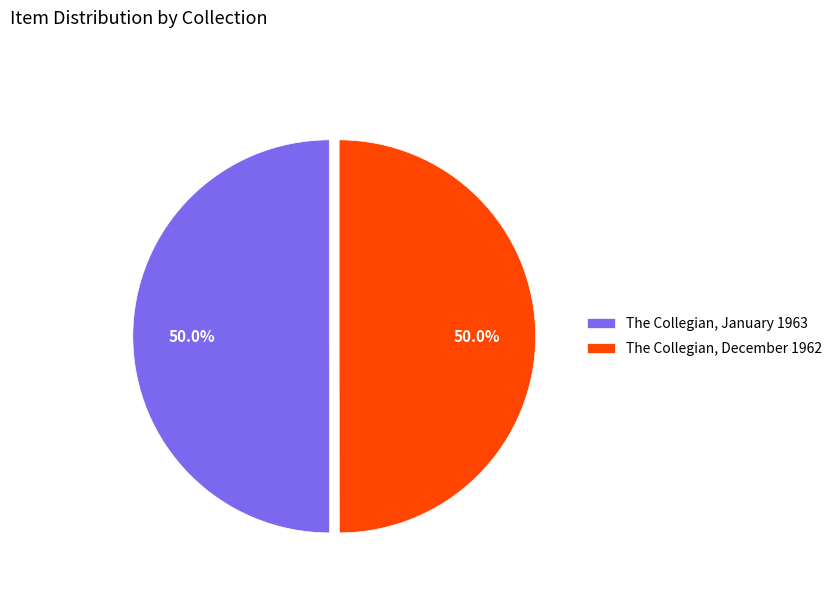

Is the sum of The Collegian, January 1963 and The Collegian, December 1962 greater than half?

Yes